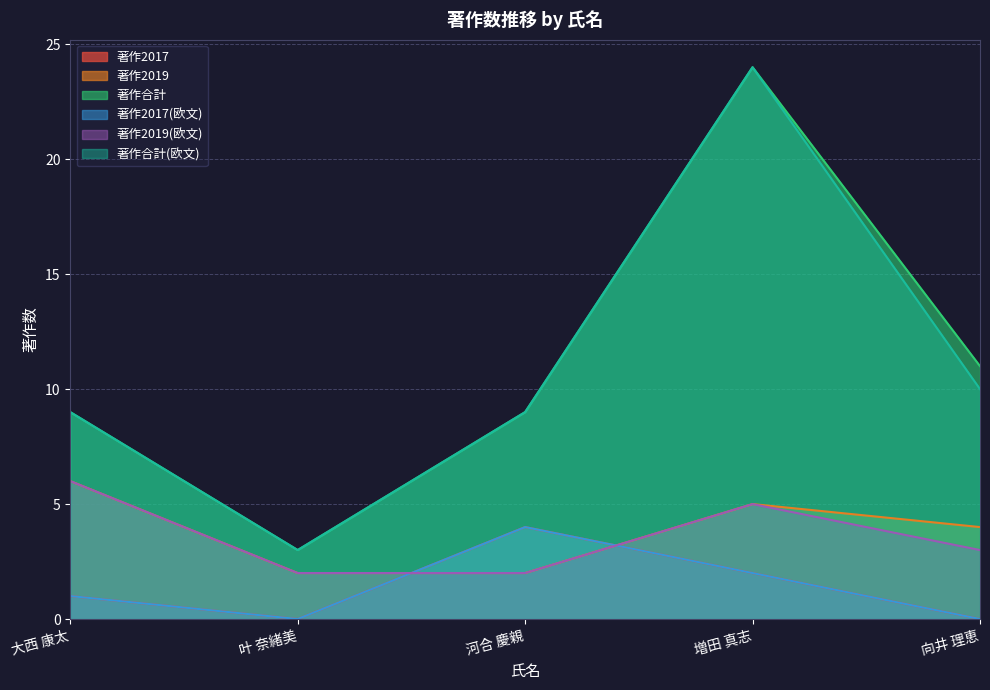

True or false: 著作合計(欧文) and 著作合計 intersect in this chart.

False